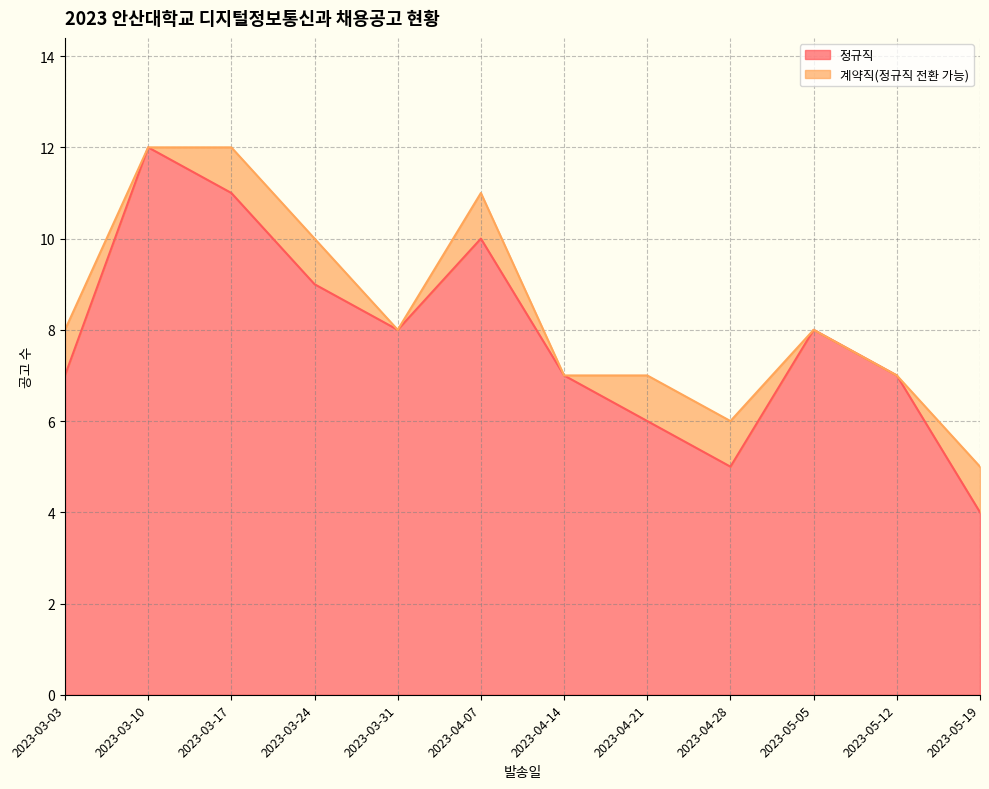

What is the sum of all values?

94